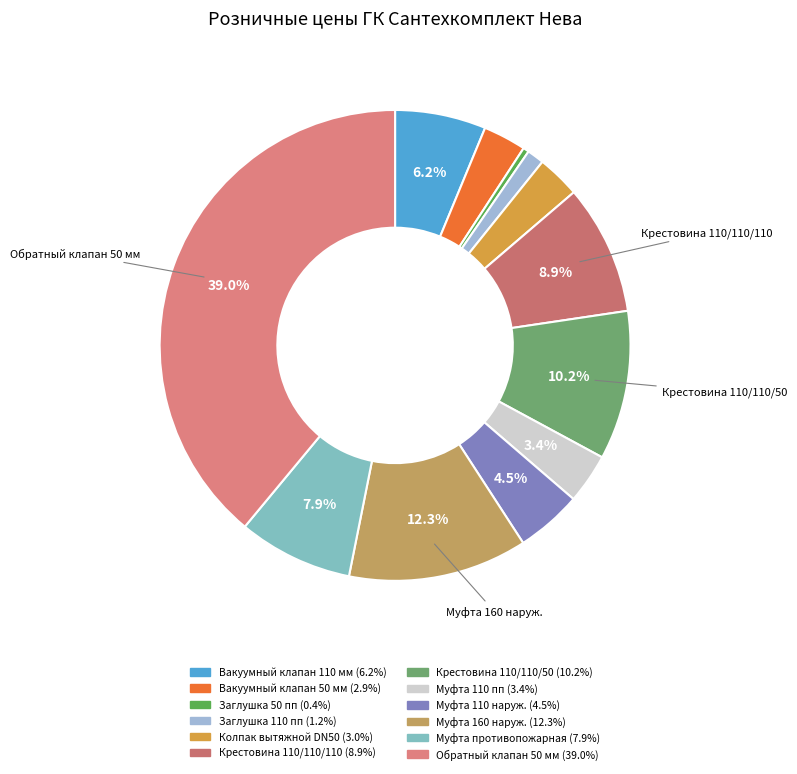

How many slices are in this pie chart?

12